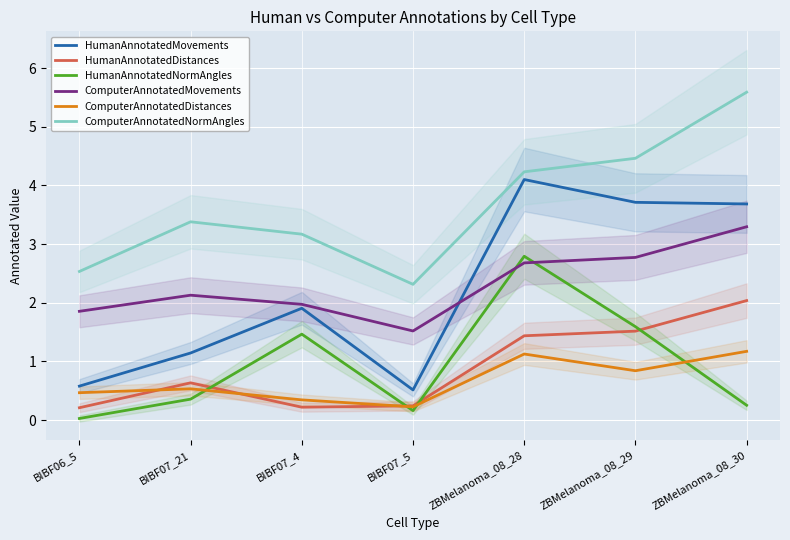

What is the sum of all ComputerAnnotatedMovements values?

16.2